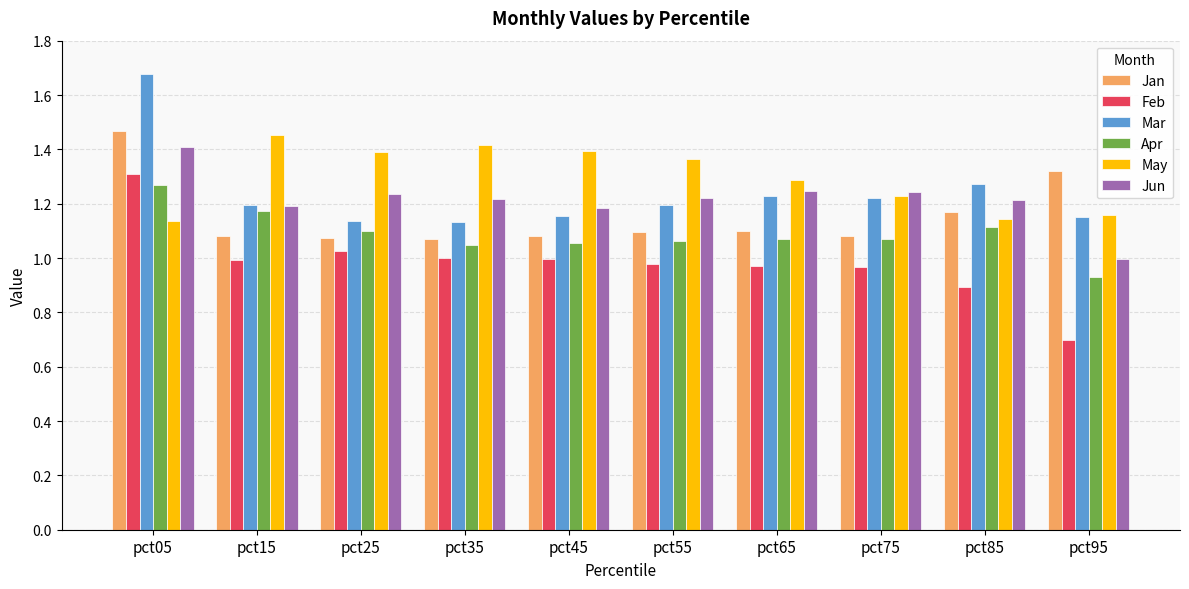

The Jun series shows 0.7 at pct55. True or false?

False